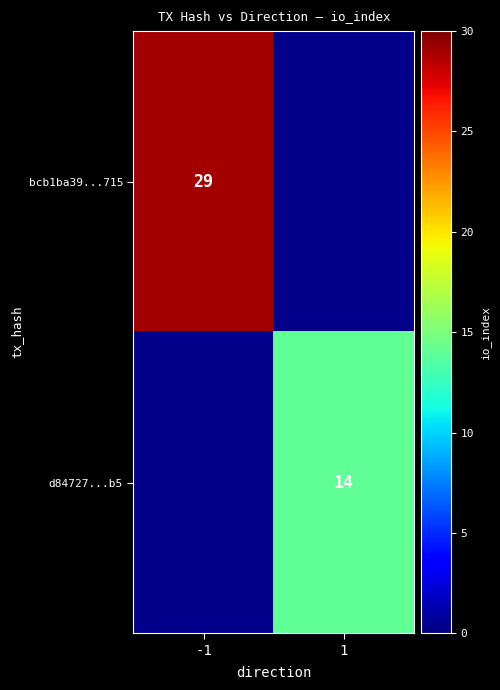

Is the value of bcb1ba39...715 at -1 greater than the value of d84727...b5 at 1?

Yes